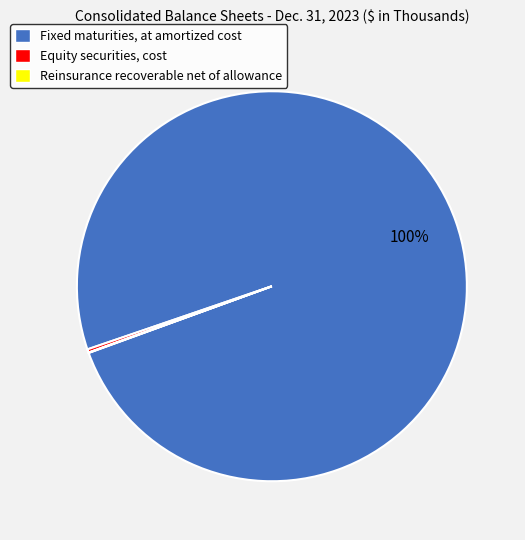

Which slice is the largest?

Fixed maturities, at amortized cost